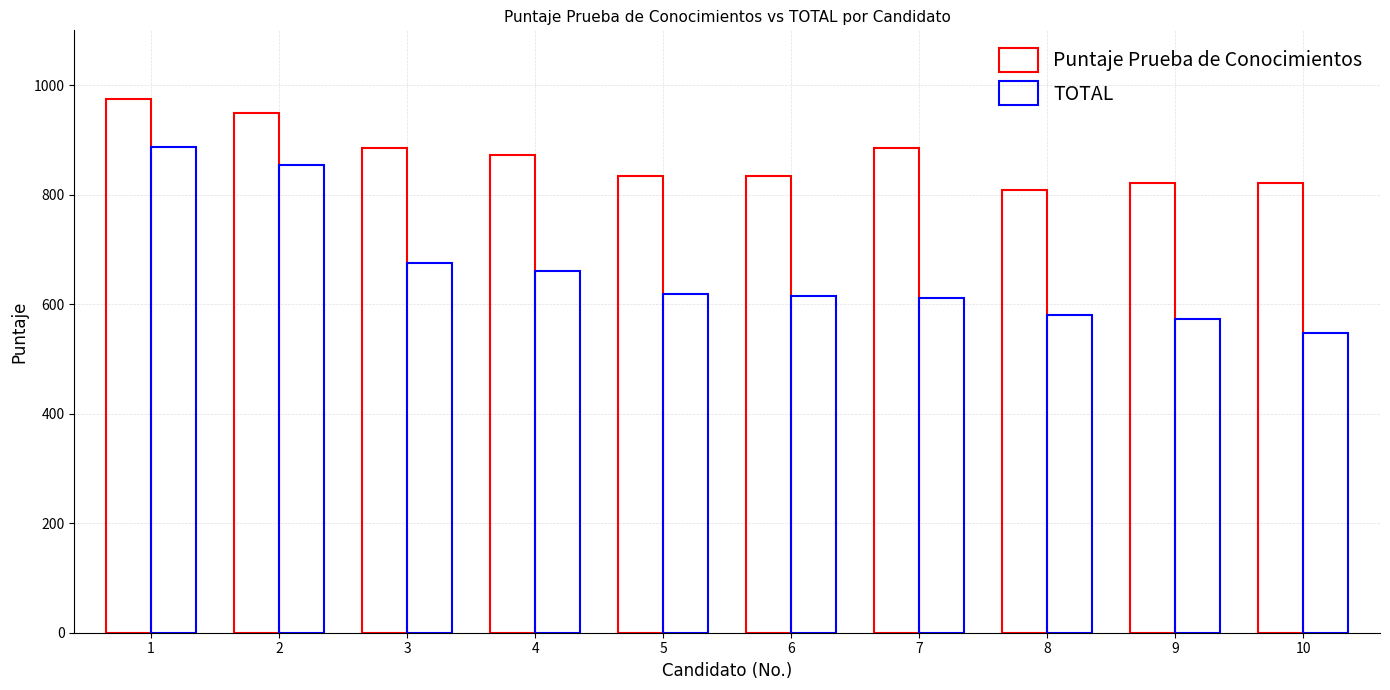

The TOTAL series shows 548.0 at 10. True or false?

True